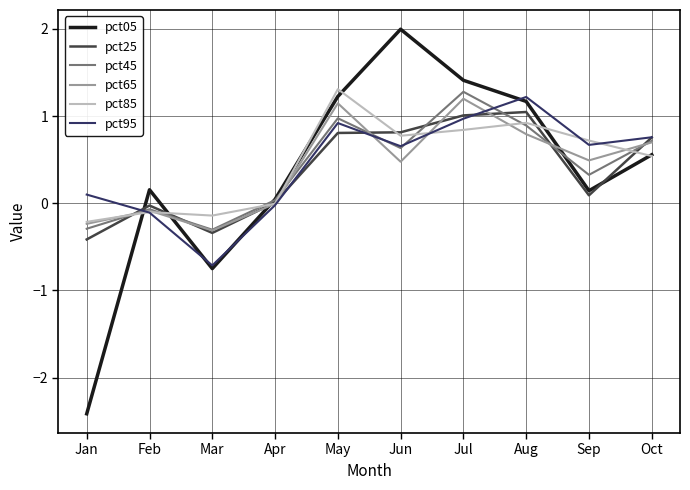

Is the value of pct85 at Jun greater than the value of pct25 at Feb?

Yes